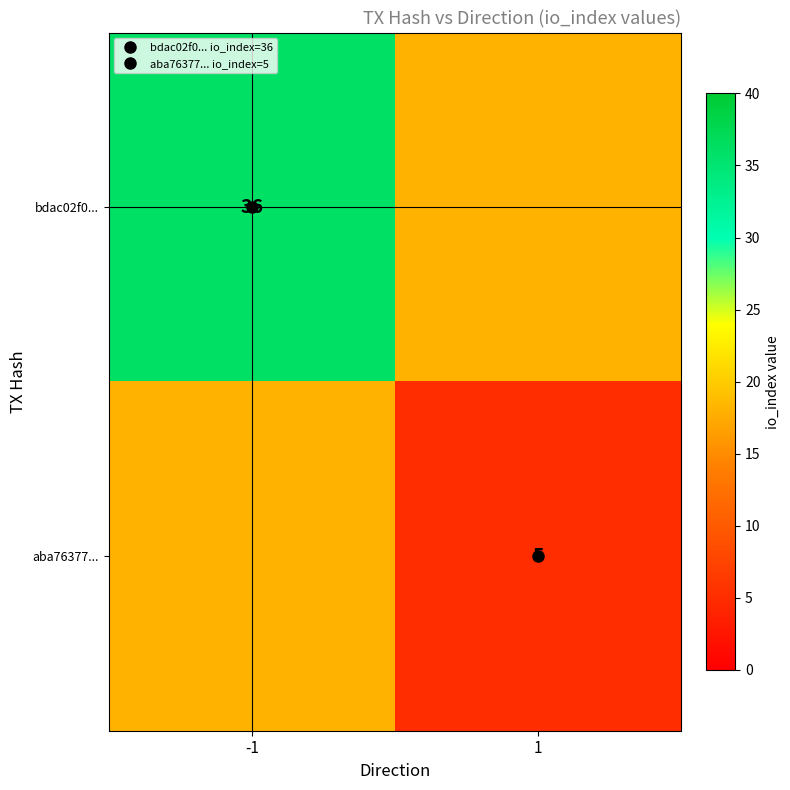

Which series changed the most between -1 and 1?

bdac02f0...